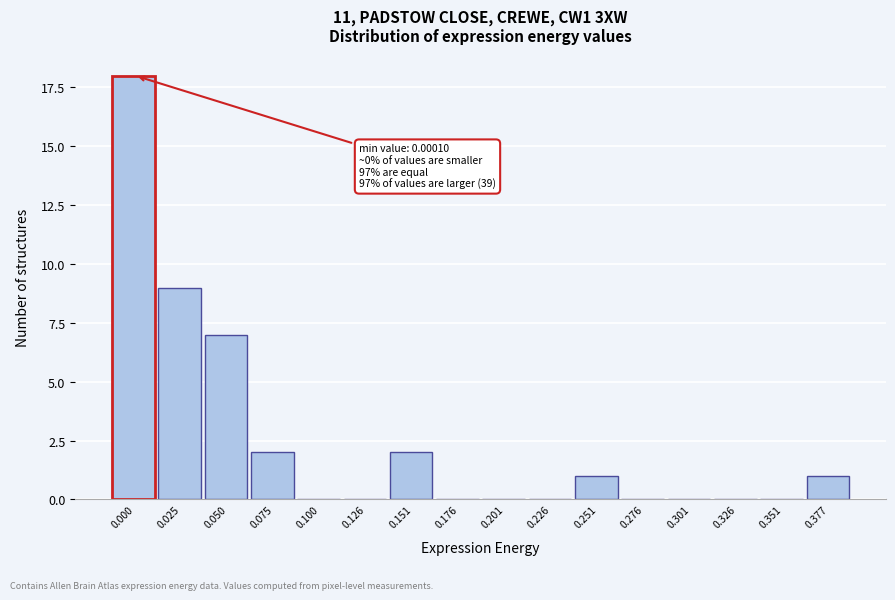

Reading right to left, transcribe all the data shown in this chart.

0.377=1	0.351=0	0.326=0	0.301=0	0.276=0	0.251=1	0.226=0	0.201=0	0.176=0	0.151=2	0.126=0	0.100=0	0.075=2	0.050=7	0.025=9	0.000=18